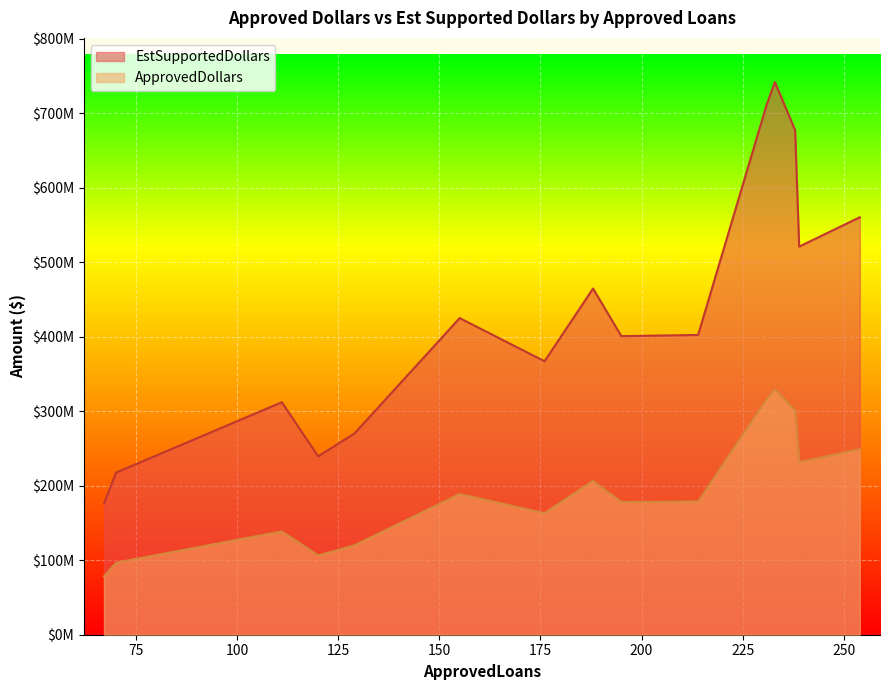

True or false: ApprovedDollars has more than 1 interior local peaks.

True